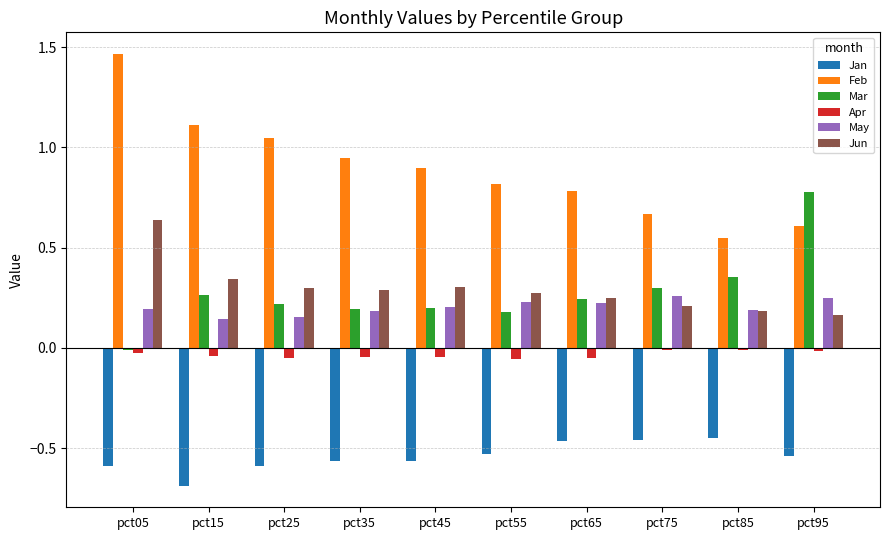

What is the sum of all Mar values?

2.7